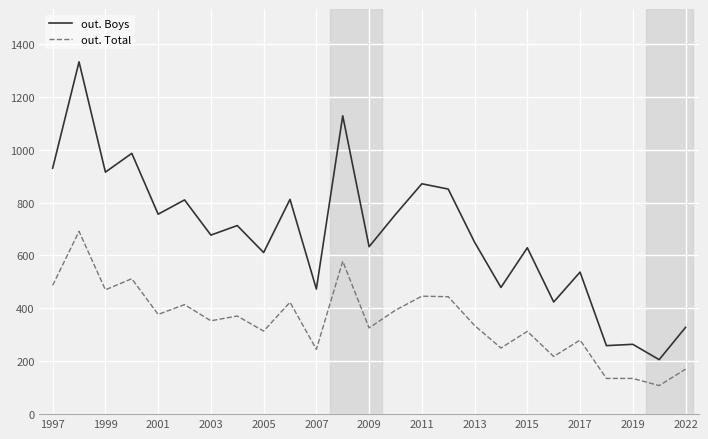

List the series in order of their peak value, highest first.

out. Boys, out. Total